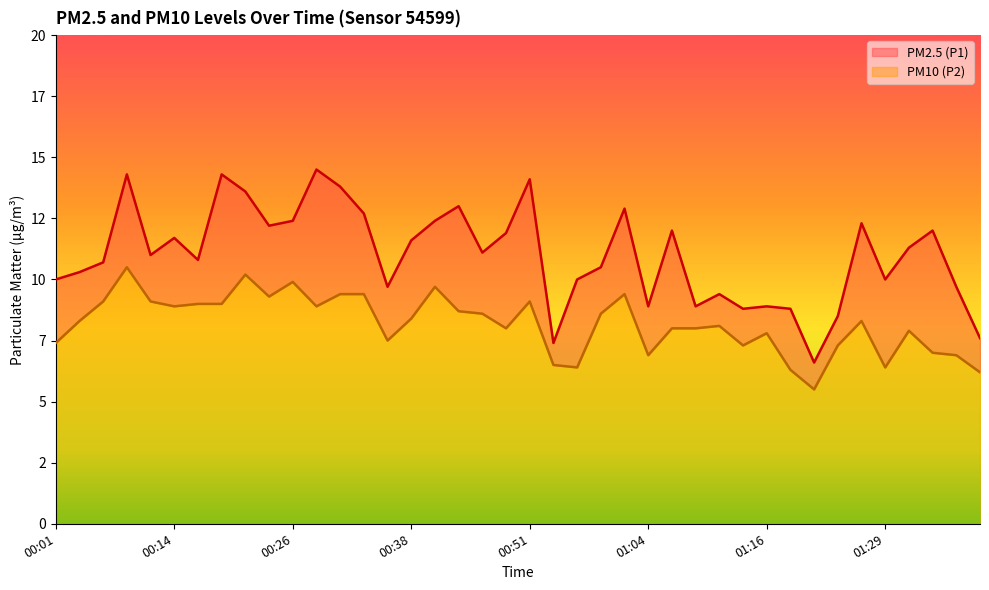

Rank the series at 01:01 from highest to lowest value.

PM2.5 (P1), PM10 (P2)